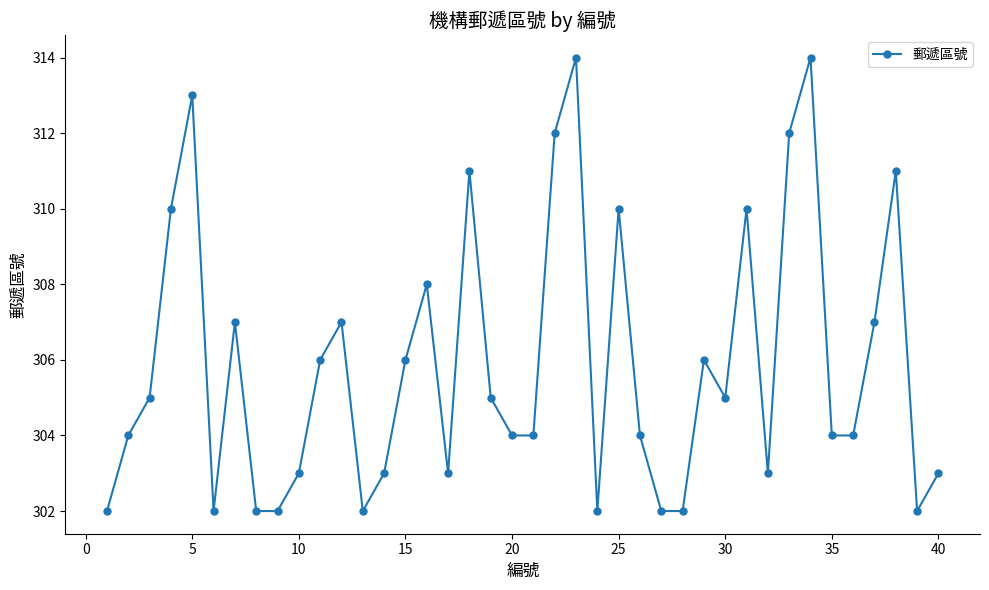

Is this an area chart (filled region under the line)?

No